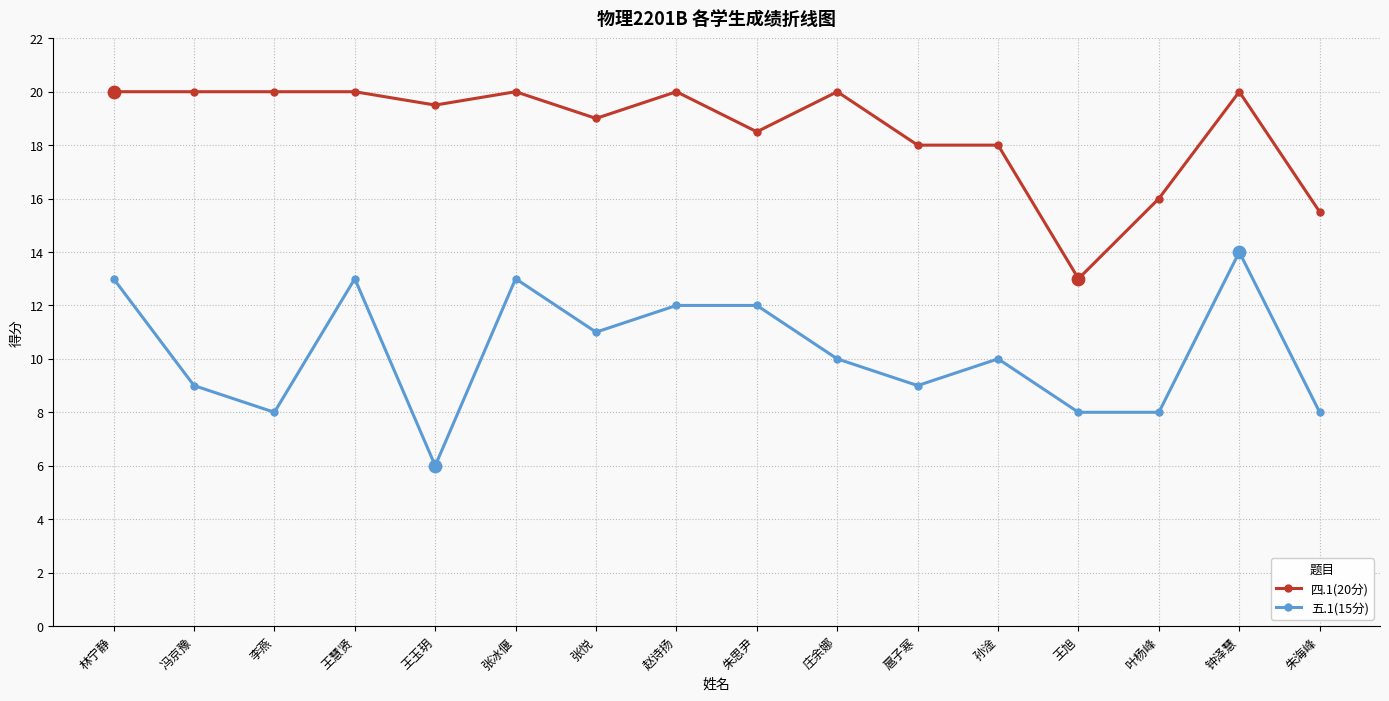

Between 王玉玥 and 孙淦, which series saw the biggest shift?

五.1(15分)